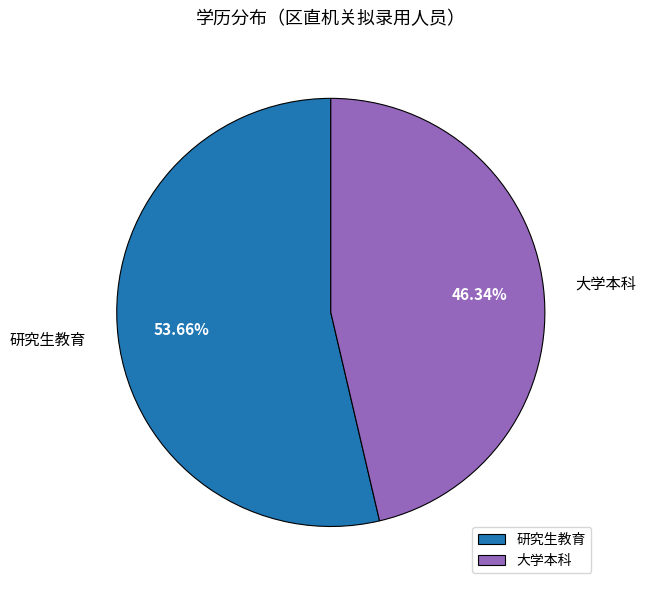

To the nearest percent, what is the combined percentage of 大学本科 and 研究生教育?

100%